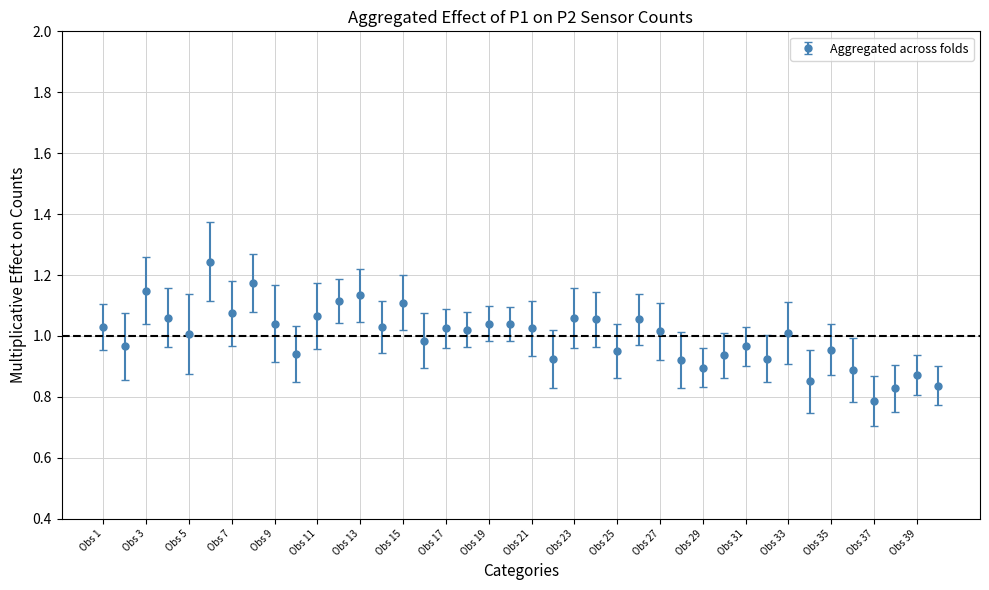

What is the sum of all values?

40.0